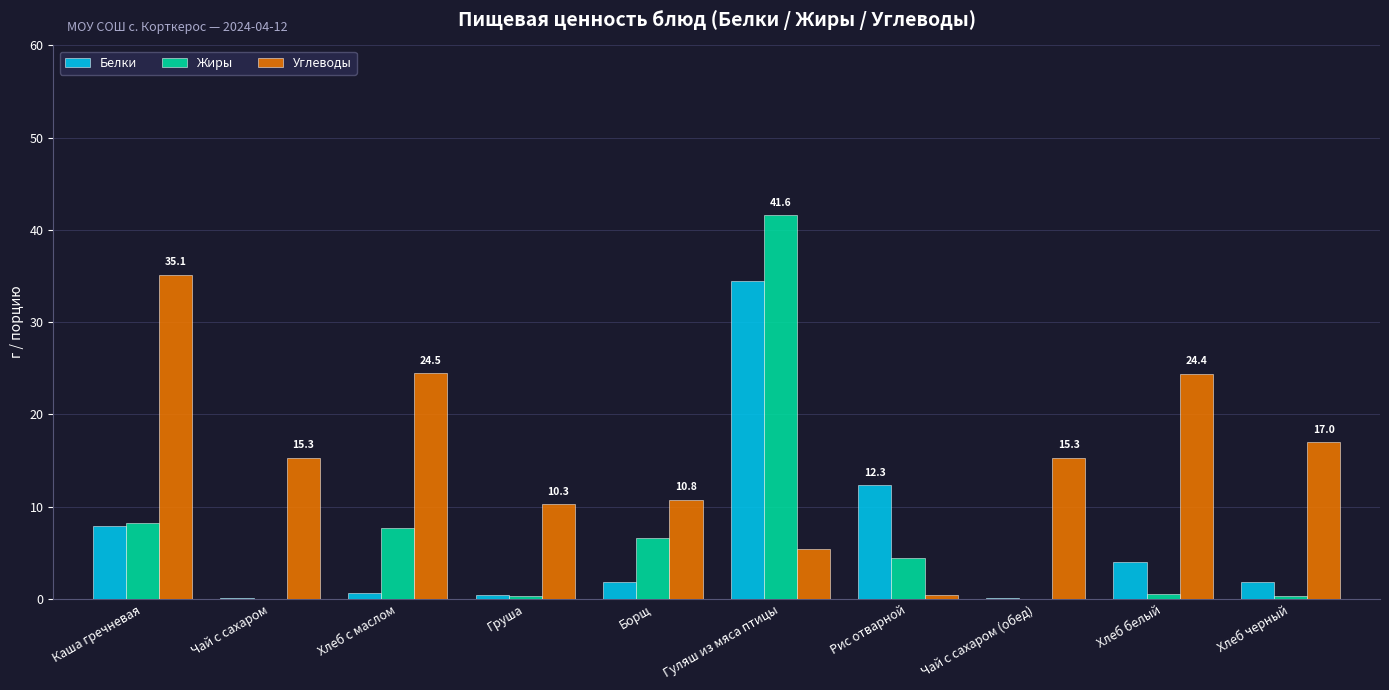

Is it true that Белки equals 18.4 at Рис отварной?

False